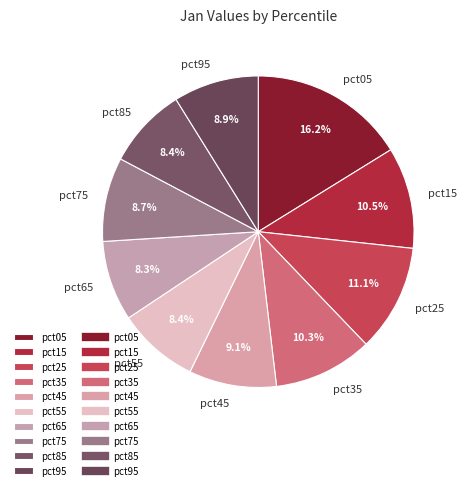

What is the total percentage of pct85 and pct45?

17.5%